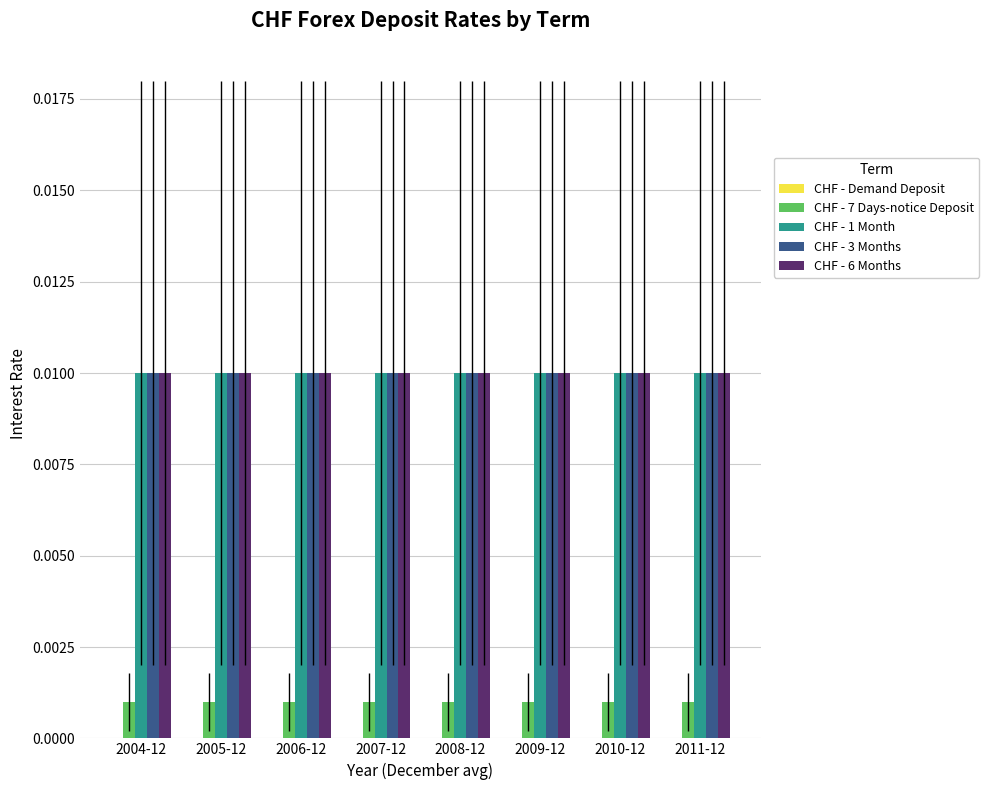

At how many categories does at least one series exceed 0?

8